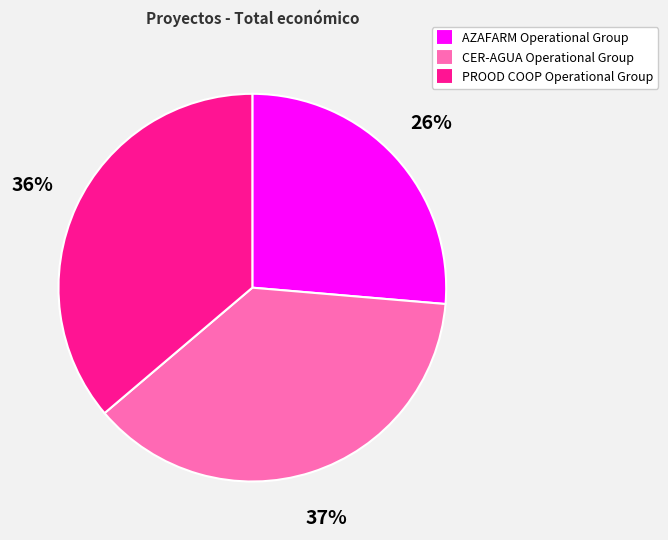

Is there a majority slice in this chart?

No